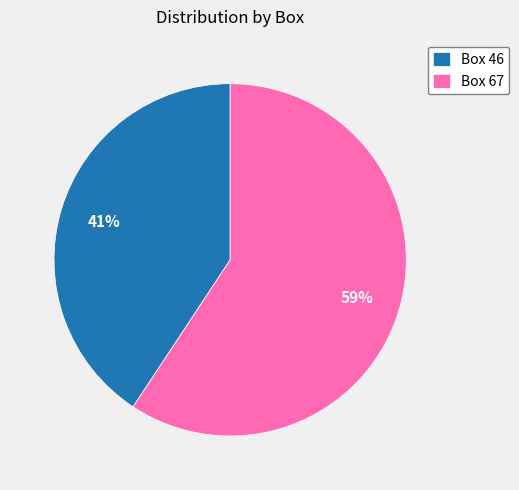

Count the number of slices in the pie.

2